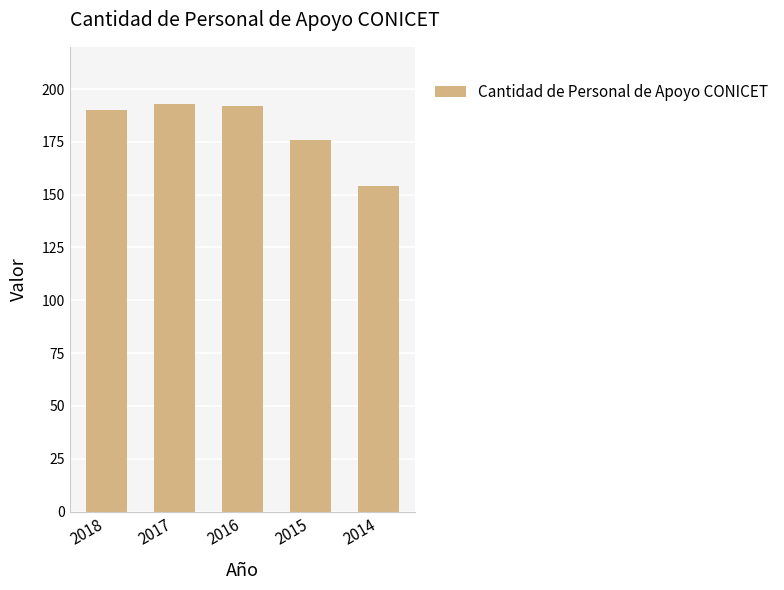

How many data points are less than 190?

2